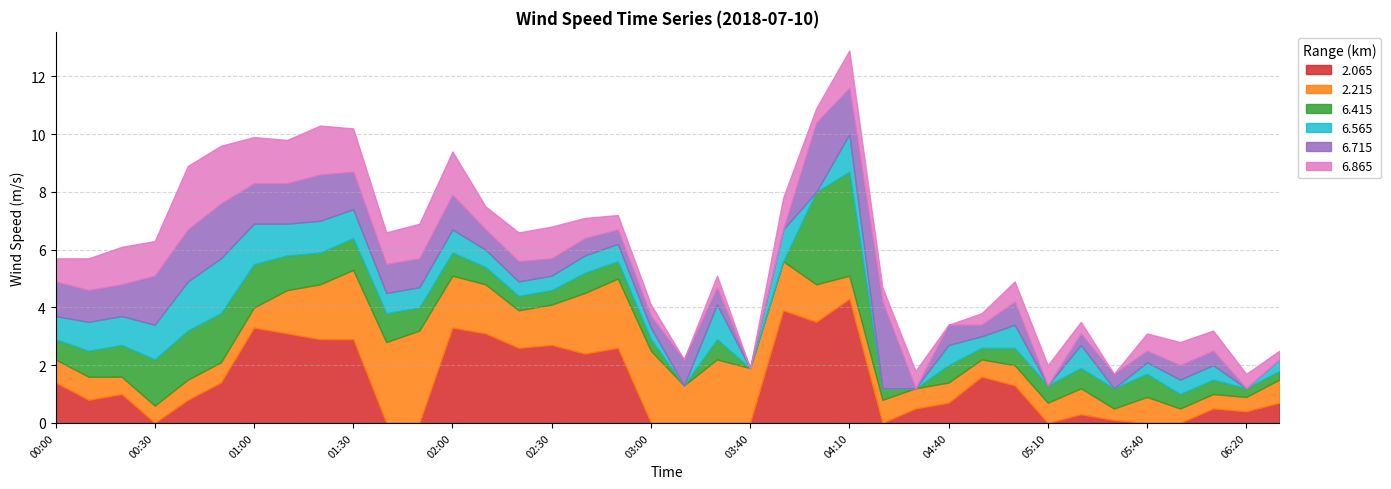

Is it true that 6.415 equals 0.3 at 2018/07/10 06:10?

False